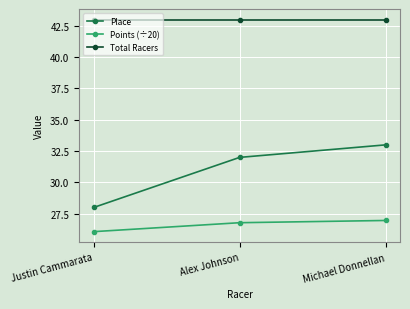

Rank the series at Justin Cammarata from highest to lowest value.

Total Racers, Place, Points (÷20)